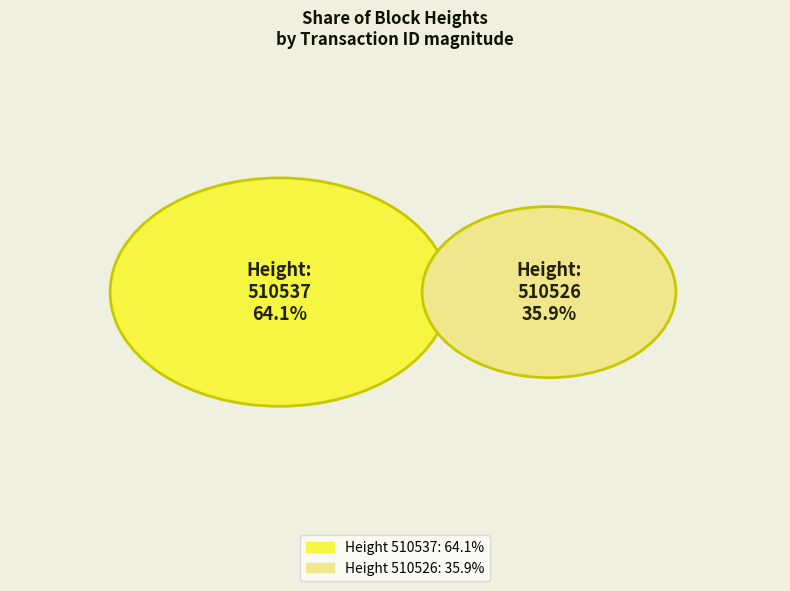

To the nearest percent, what is the difference between the 510526 and 510537 slice percentages?

28%